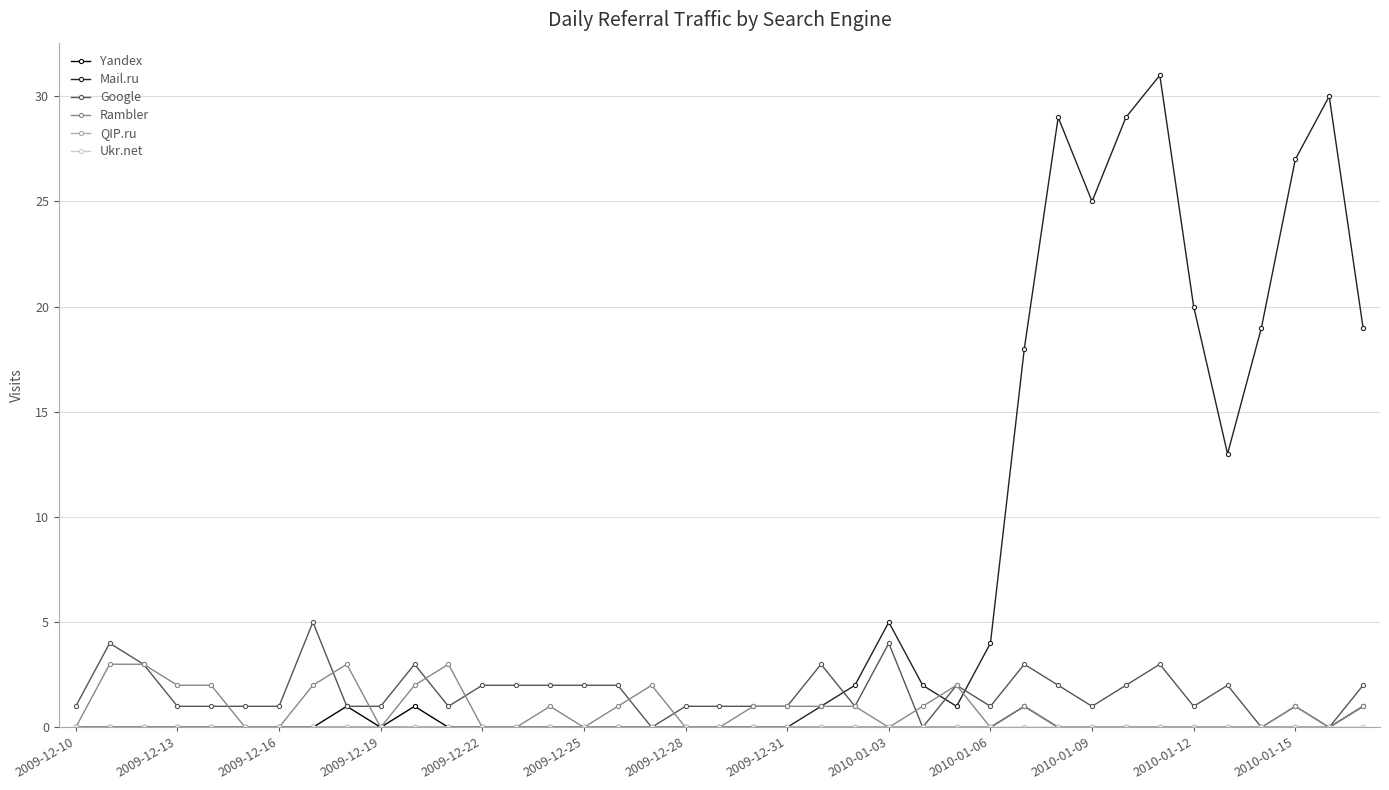

Which series has the largest total across all categories?

Mail.ru